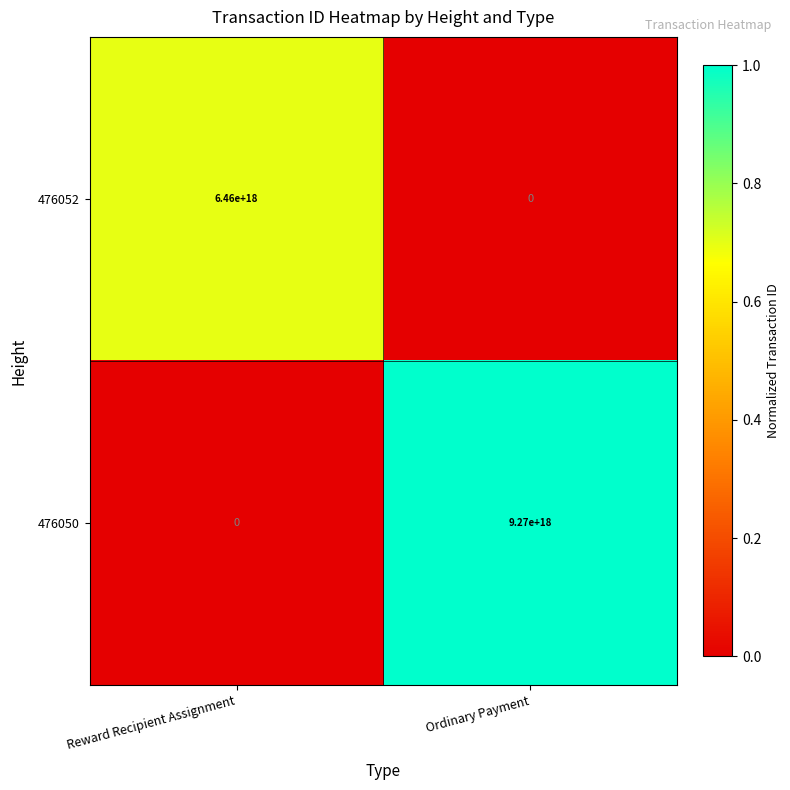

Is it true that 476050 equals 0 at Reward Recipient Assignment?

True